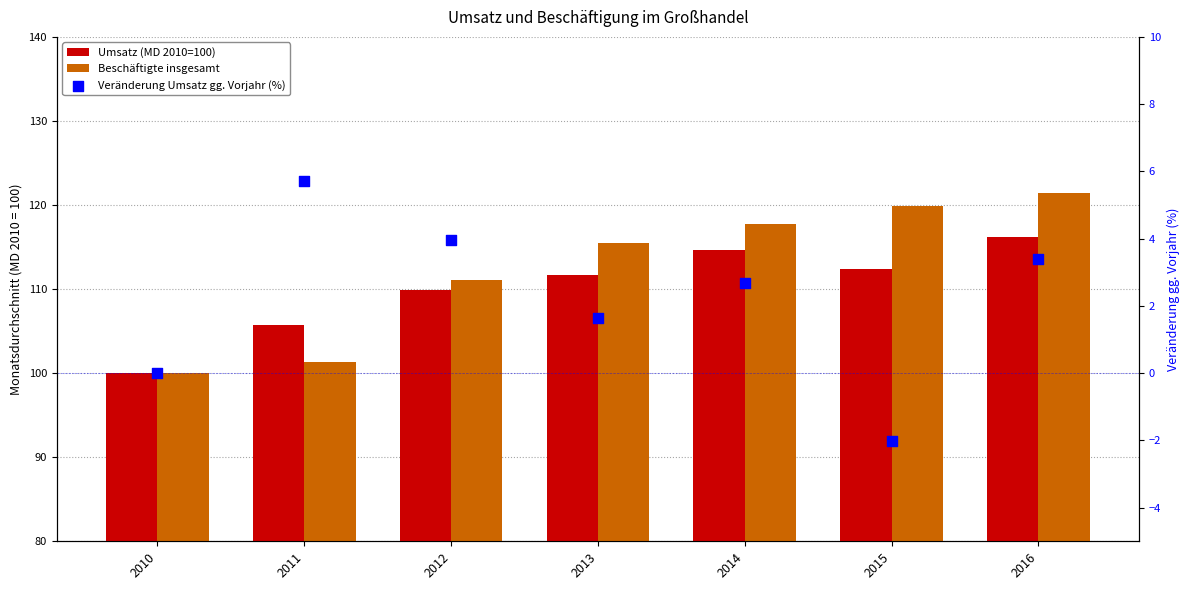

What are all the series names shown in the legend?

Umsatz (MD 2010=100), Beschäftigte insgesamt, Veränderung Umsatz gg. Vorjahr (%)